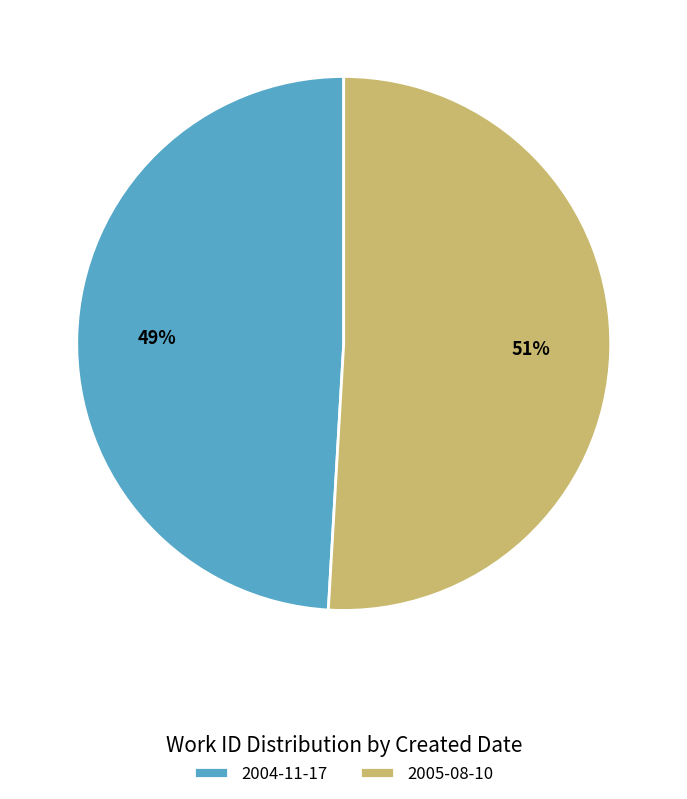

Does 2005-08-10 account for over 50% of the chart?

Yes